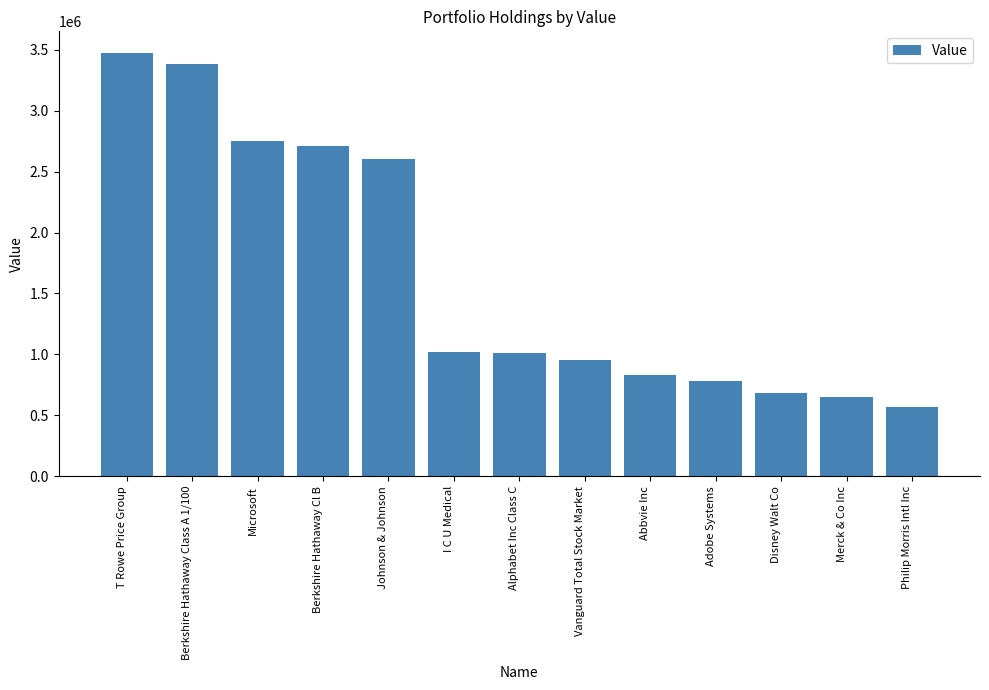

Count the number of categories in the chart.

13